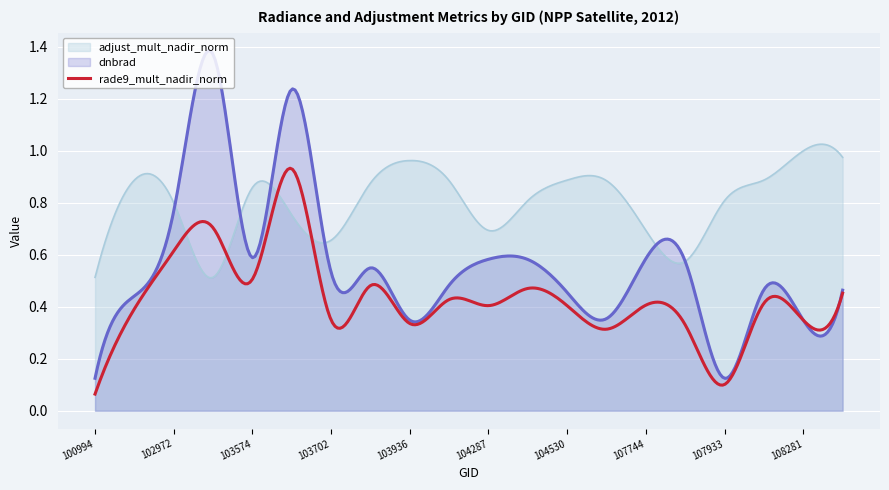

Which category has the lowest value across all series?

100994